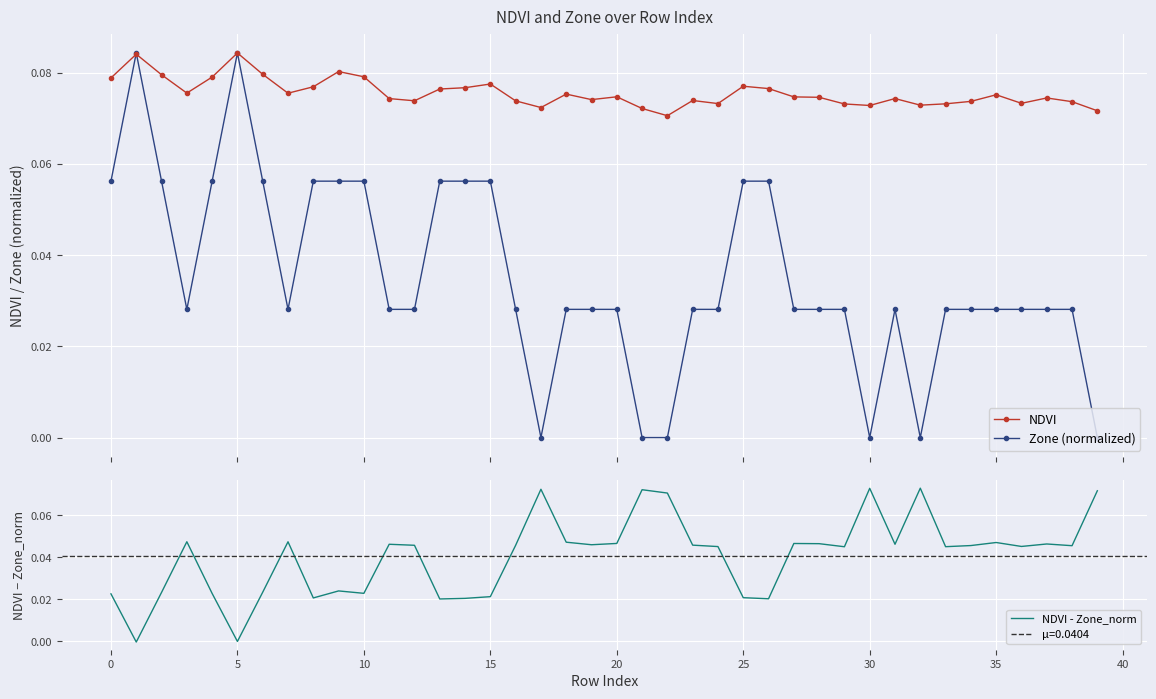

Which series changed the most between 25 and 30?

Zone (normalized)